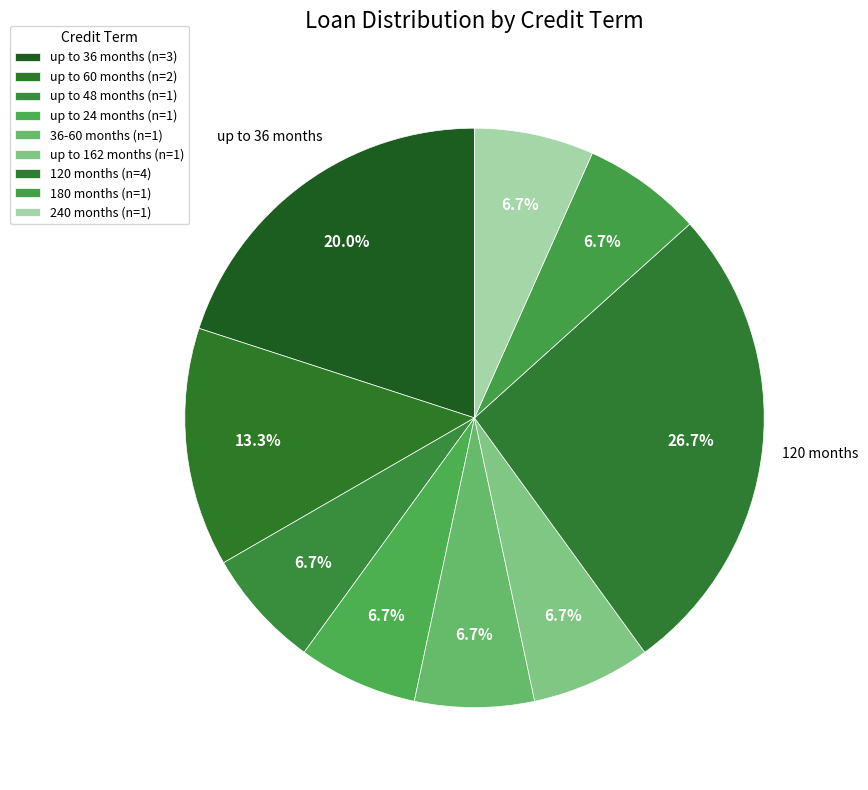

What is the smallest slice in the pie chart?

up to 24 months